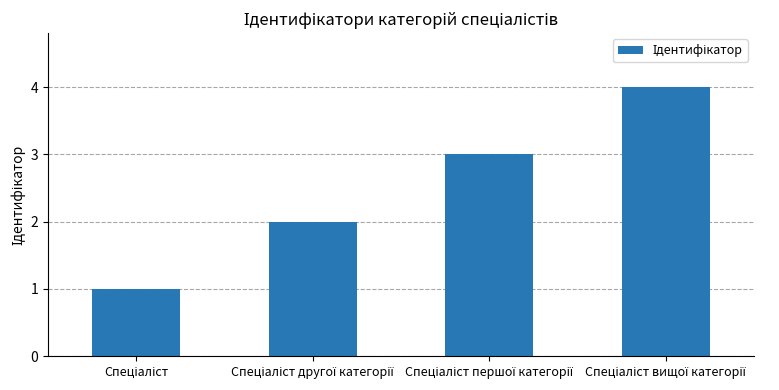

What is the sum of all values?

10